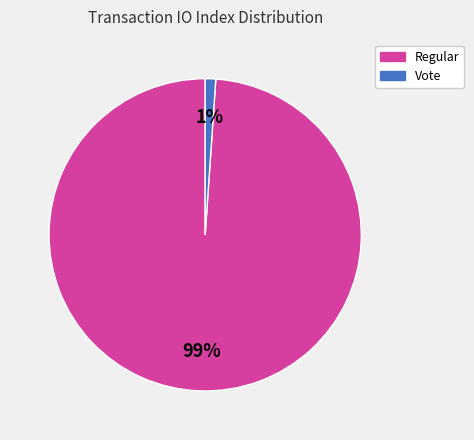

Is it true that Regular is 88% of the pie?

False